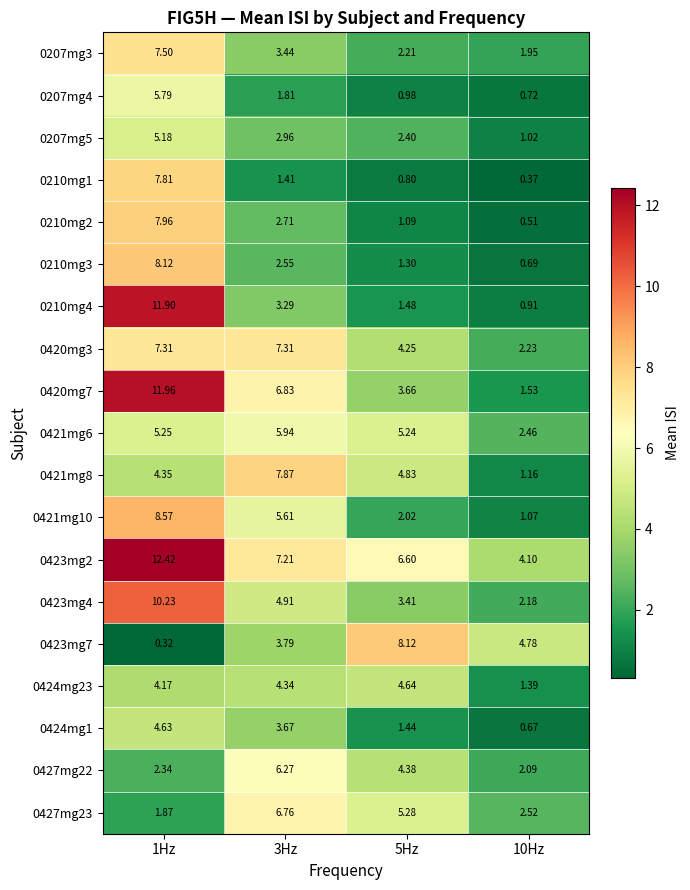

Is the value of 0210mg4 at 10Hz greater than the value of 0210mg2 at 10Hz?

Yes